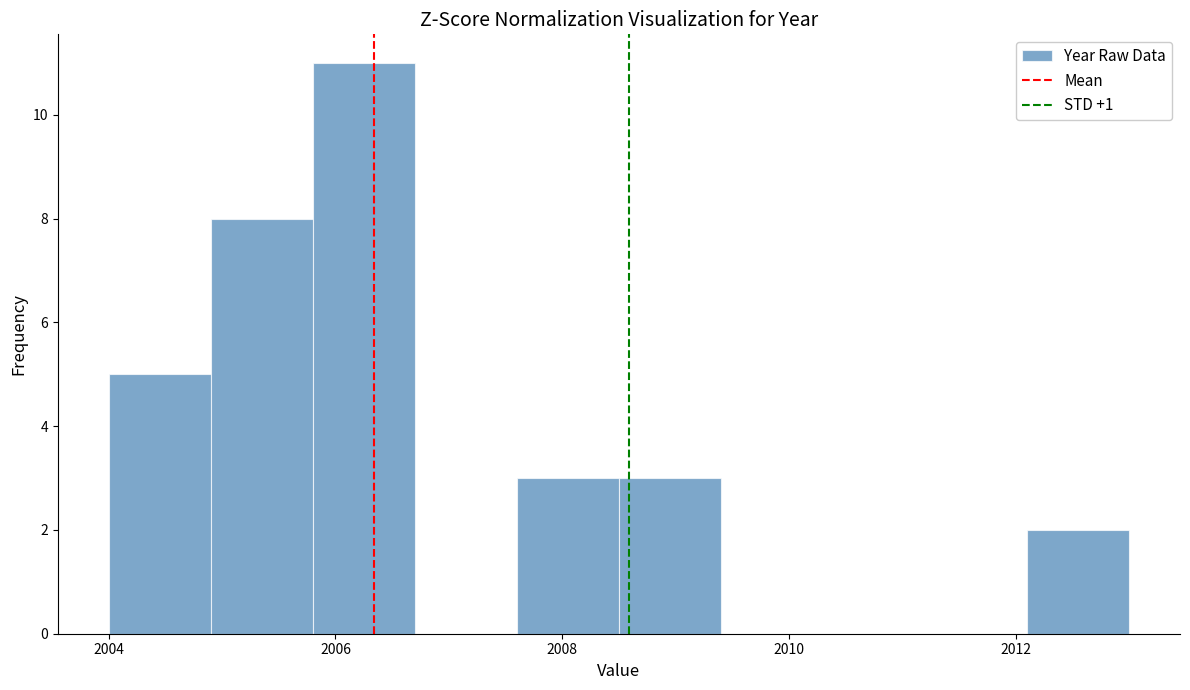

What is the height of the bar covering 2005.8 to 2006.7 on the x-axis? Neither the bar edges nor the heights are printed on the chart, so give them approximately, as read against the axes.

11